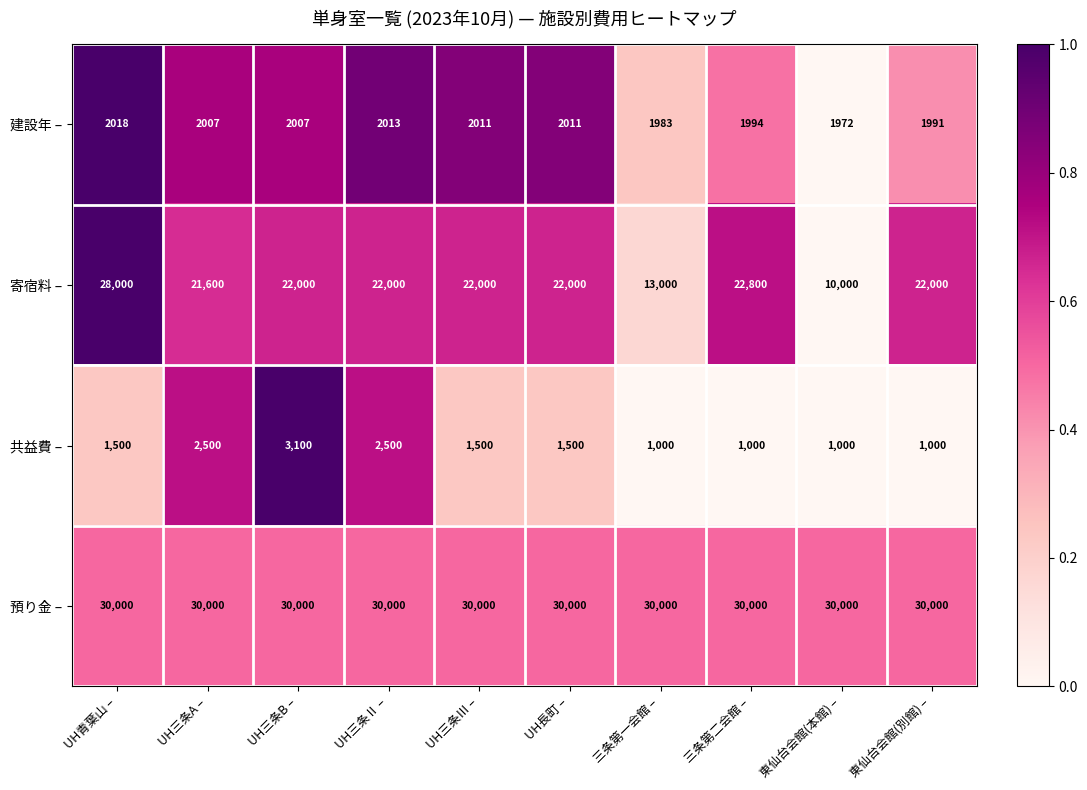

At which label does 共益費 – reach its peak?

UH三条B –